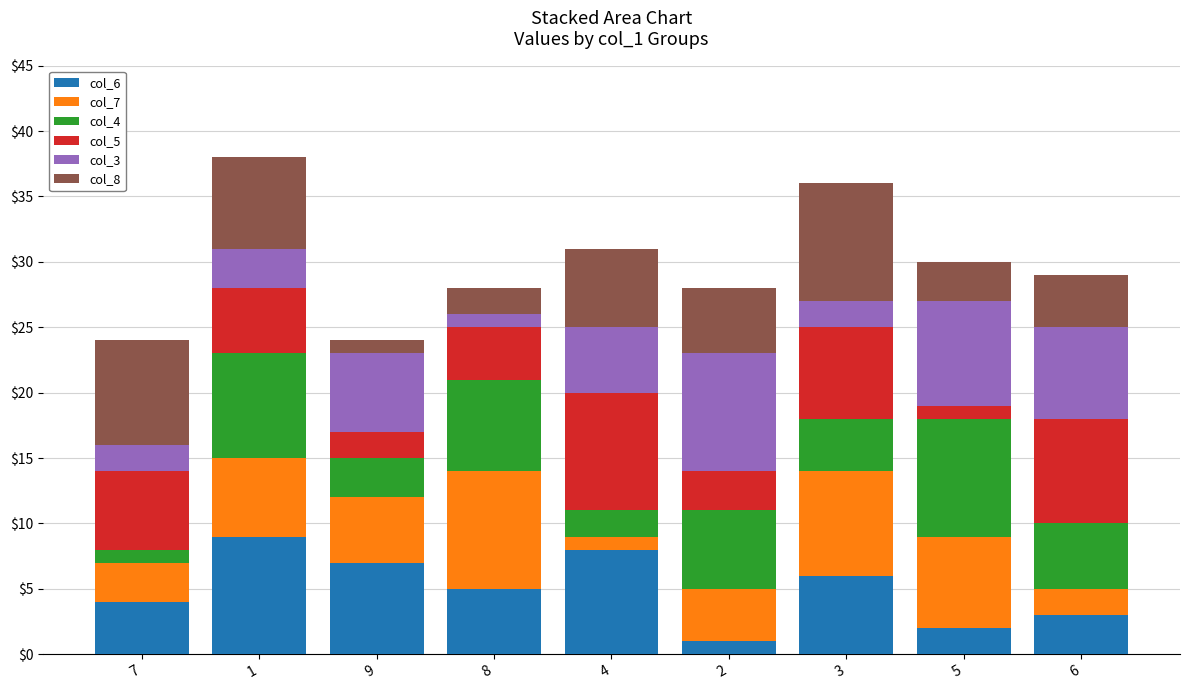

The value of col_6 at 4 is 8. True or false?

True